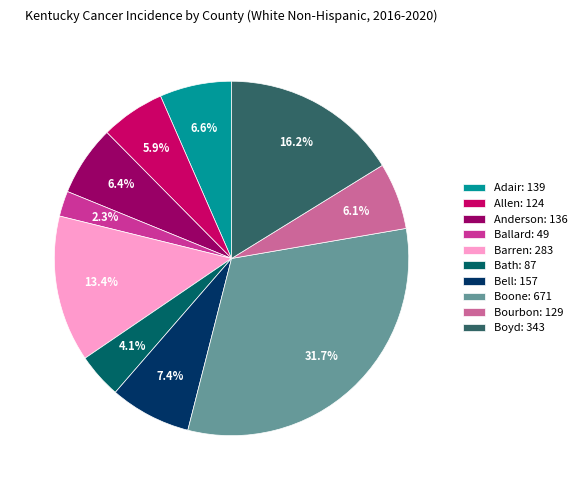

Does any single category account for the majority?

No